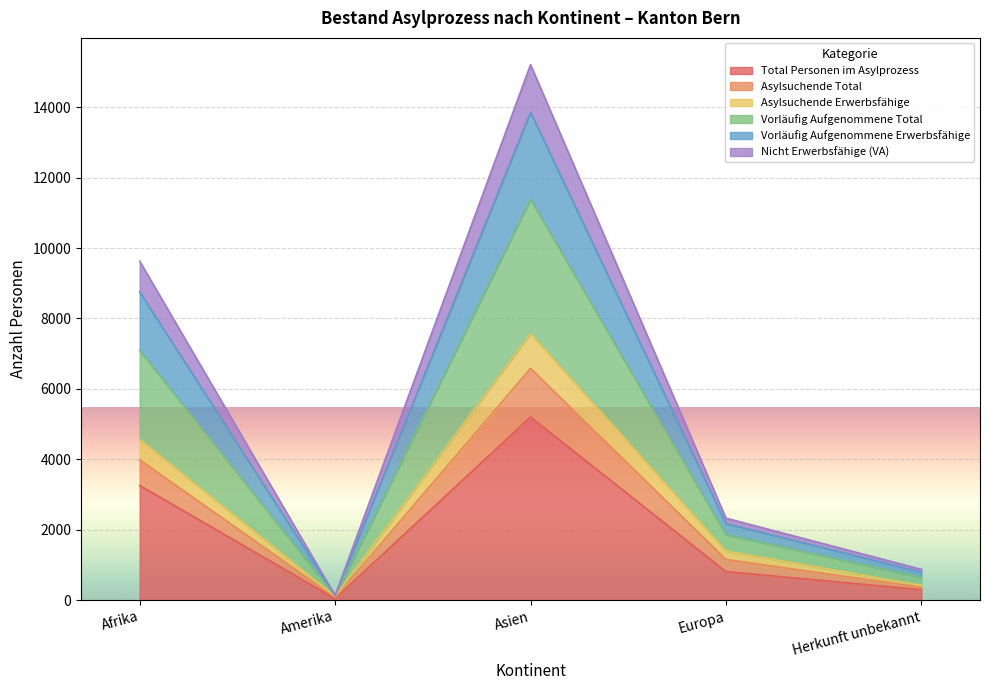

Is it true that Total Personen im Asylprozess equals 811 at Europa?

True